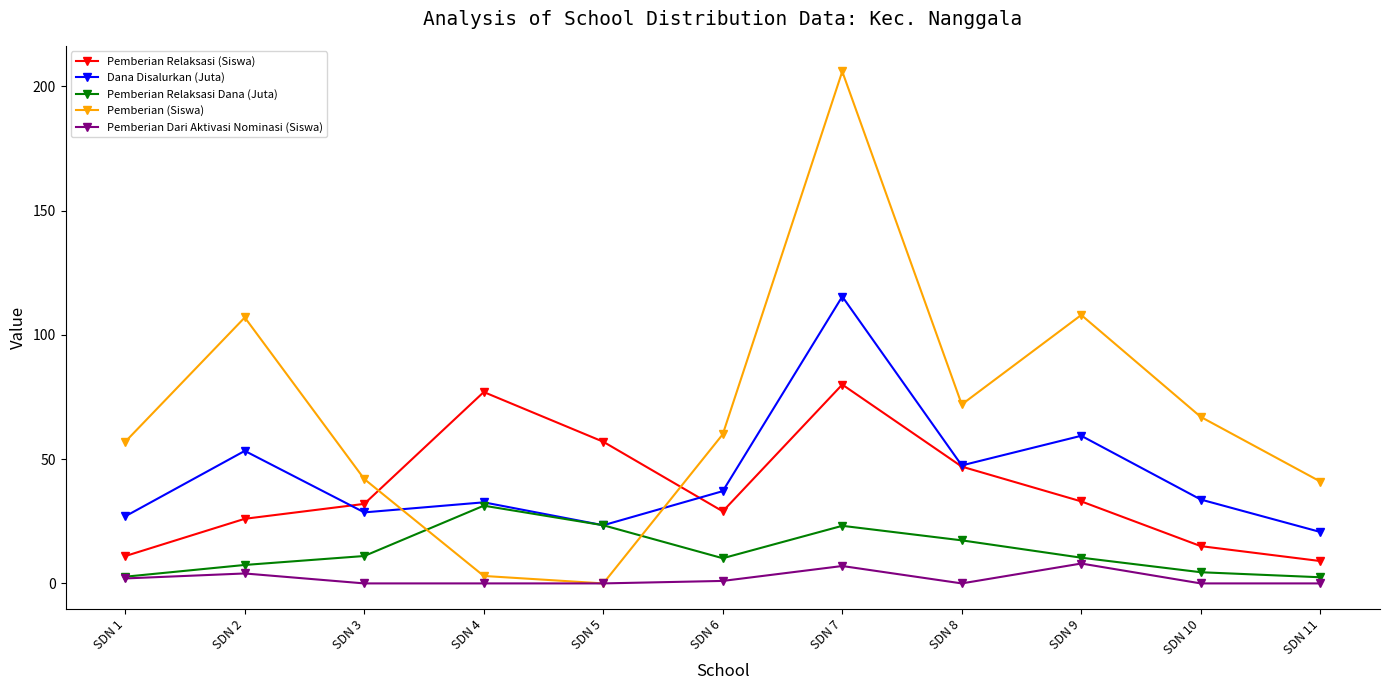

What is the value of the Pemberian Relaksasi (Siswa) point at the 9th from the left?

33.0